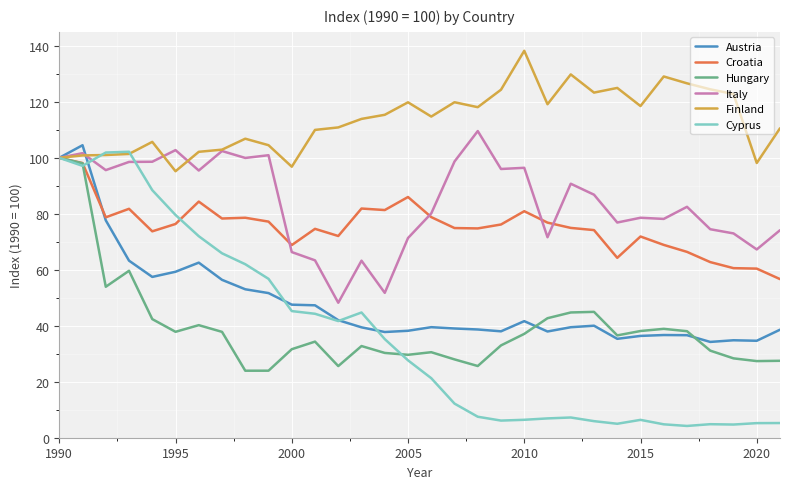

Which series has the largest range (max minus min)?

Cyprus